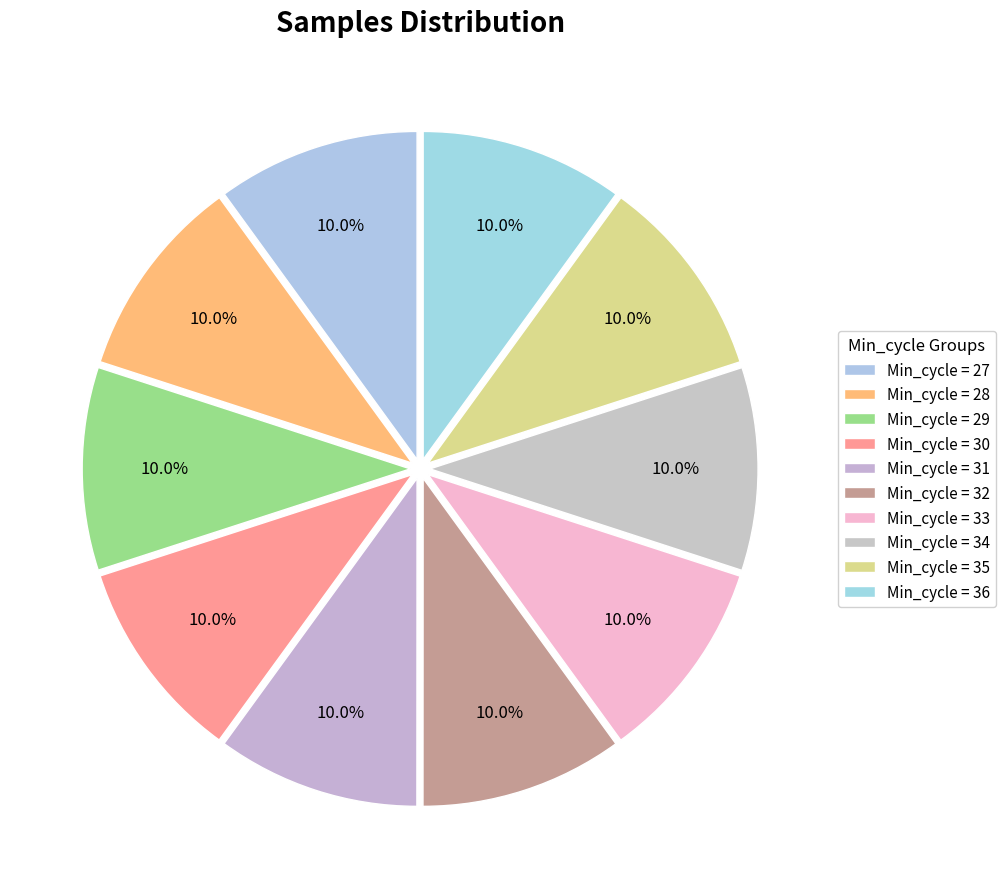

Which slice is the largest?

28